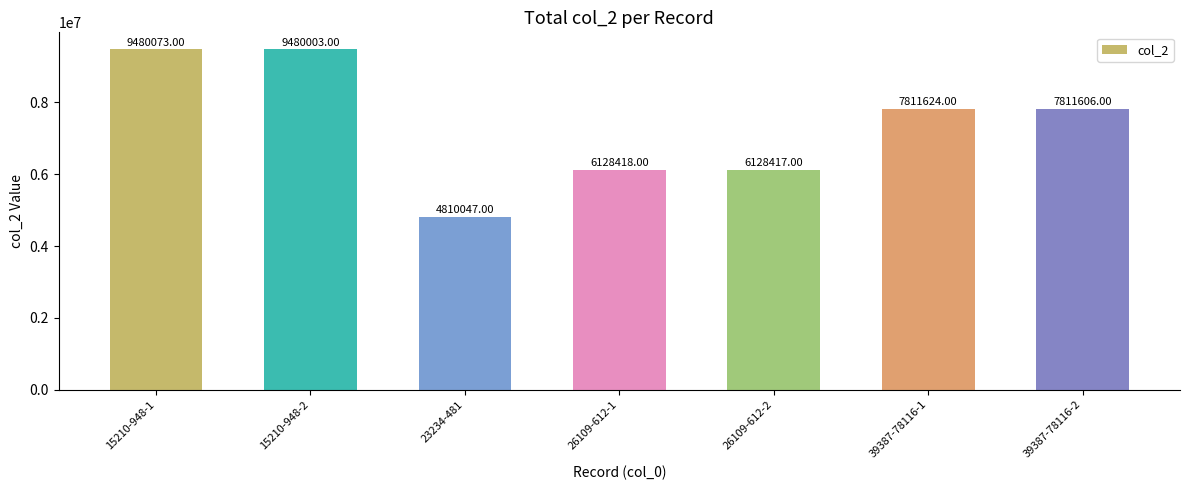

What is the average value?

7378598